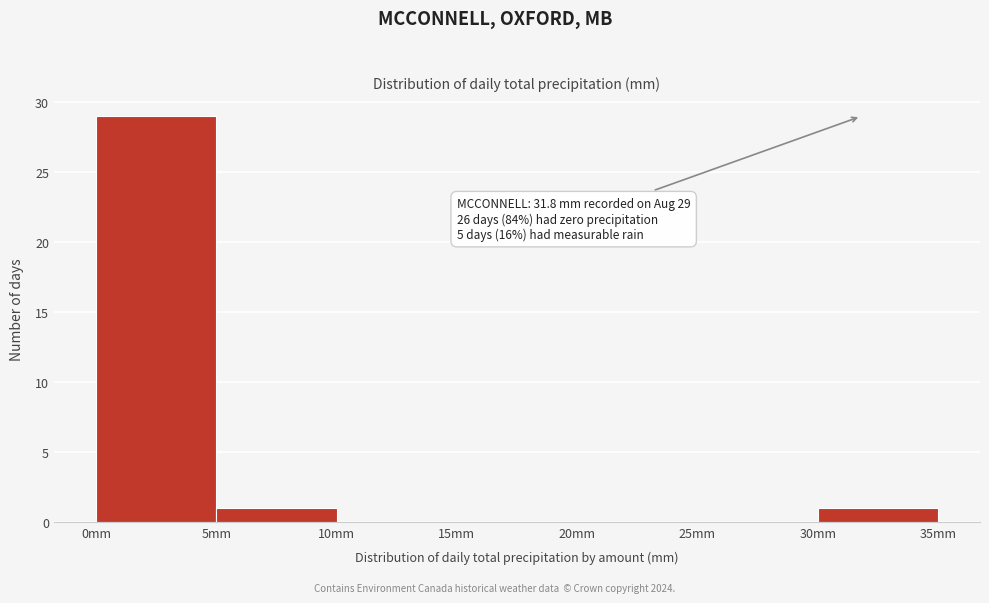

Which range on the x-axis has the tallest bar?

0 to 5